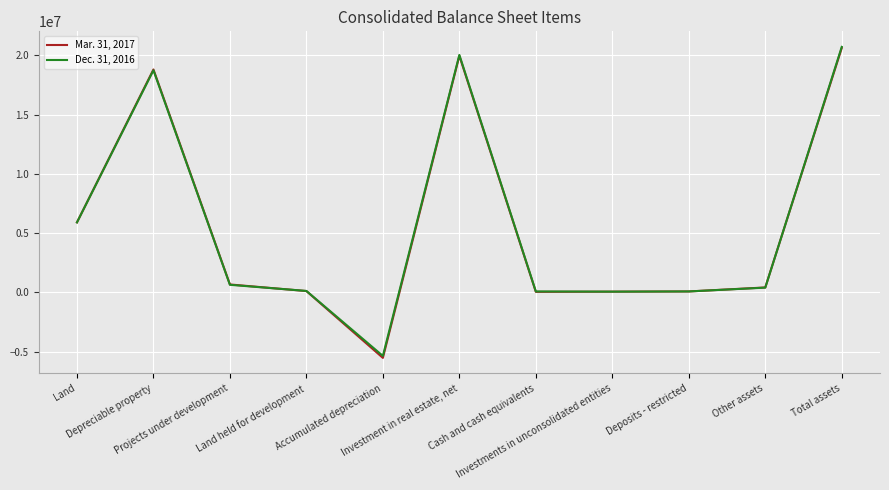

What is the smallest value displayed?

-5526586